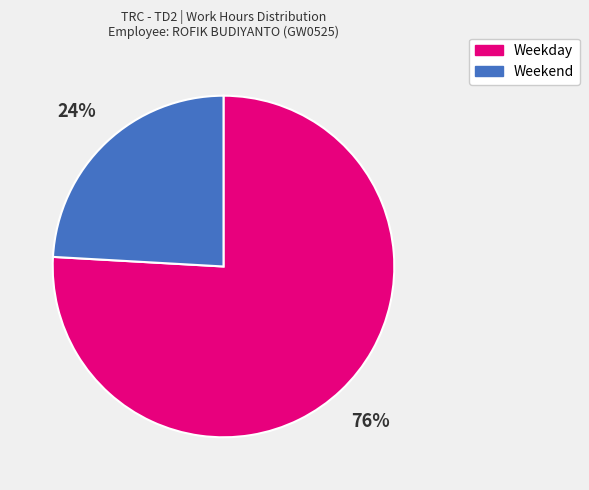

Do Weekend and Weekday together represent more than half of the pie?

Yes